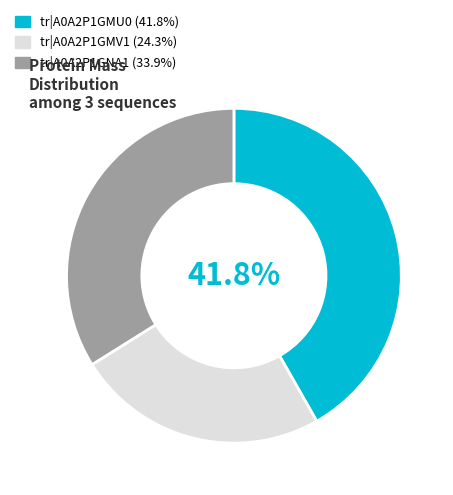

Is there any slice that represents more than half of the pie?

No